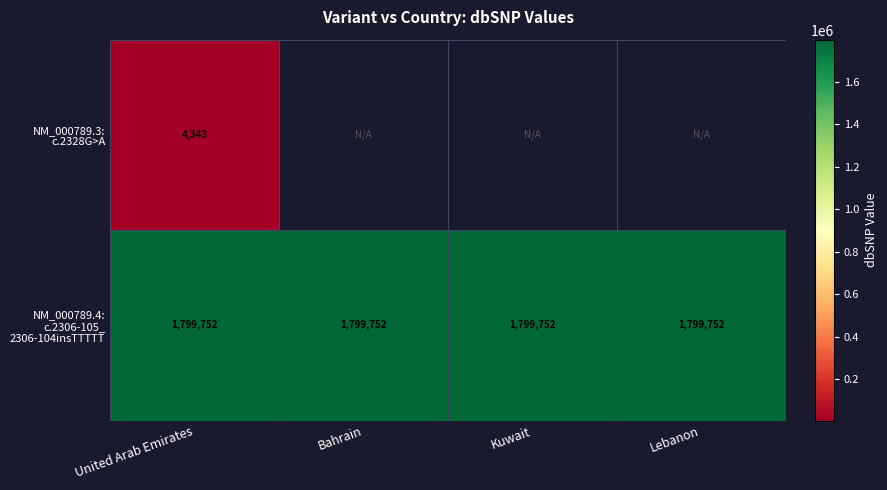

What value does the NM_000789.4: c.2306-105_ 2306-104insTTTTT series have at Kuwait?

1799752.0